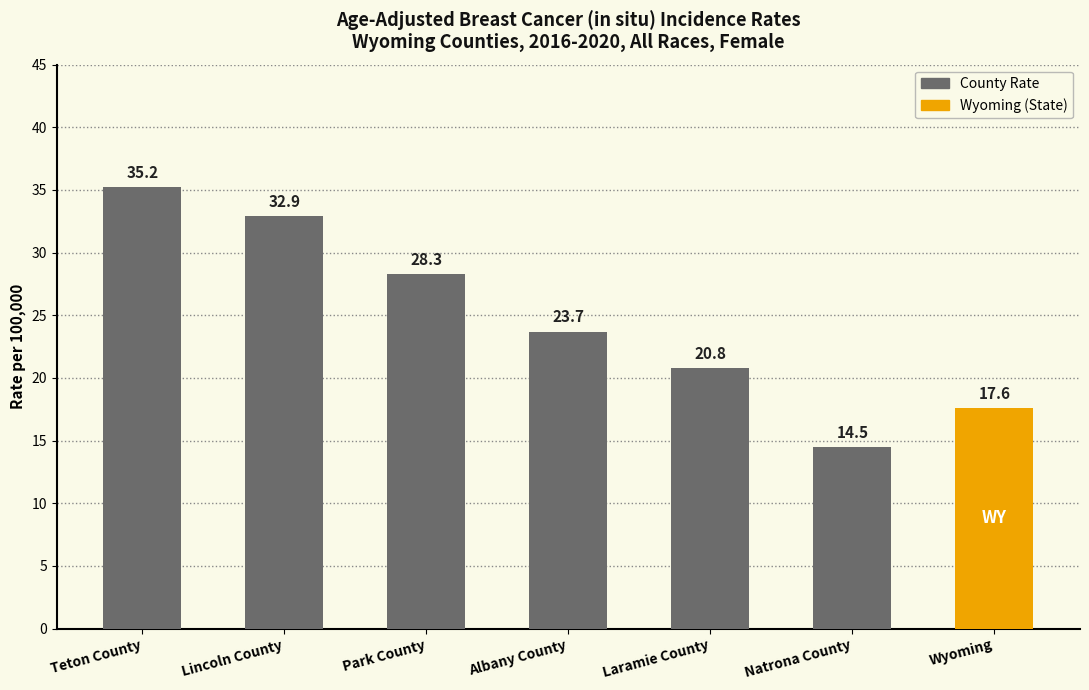

What is the value of the 5th bar from the left?

20.8